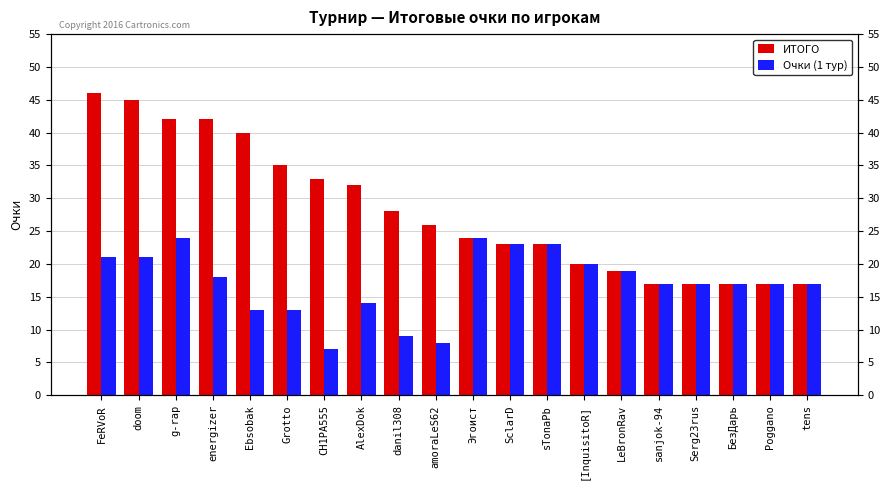

The value of ИТОГО at Grotto is 9. True or false?

False